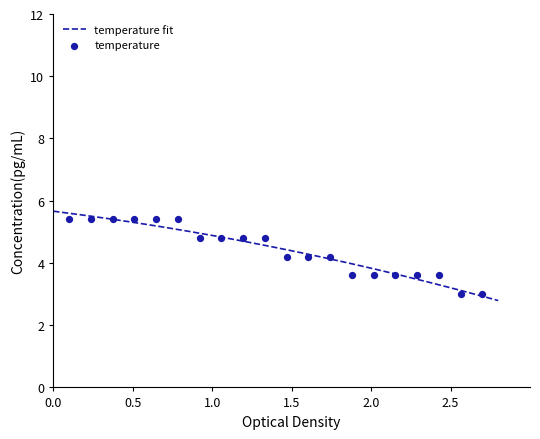

What is the minimum value for temperature fit?

2.8